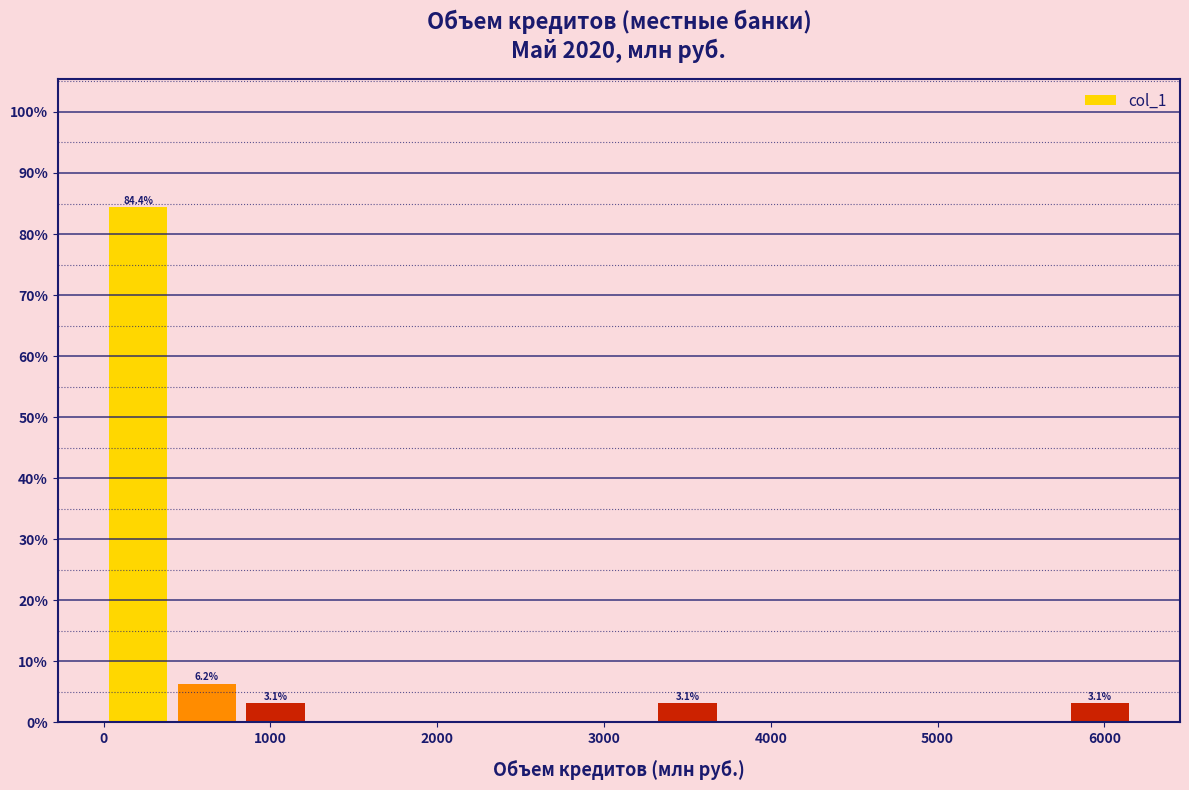

Over which range of the x-axis is the bar tallest?

0 to 400